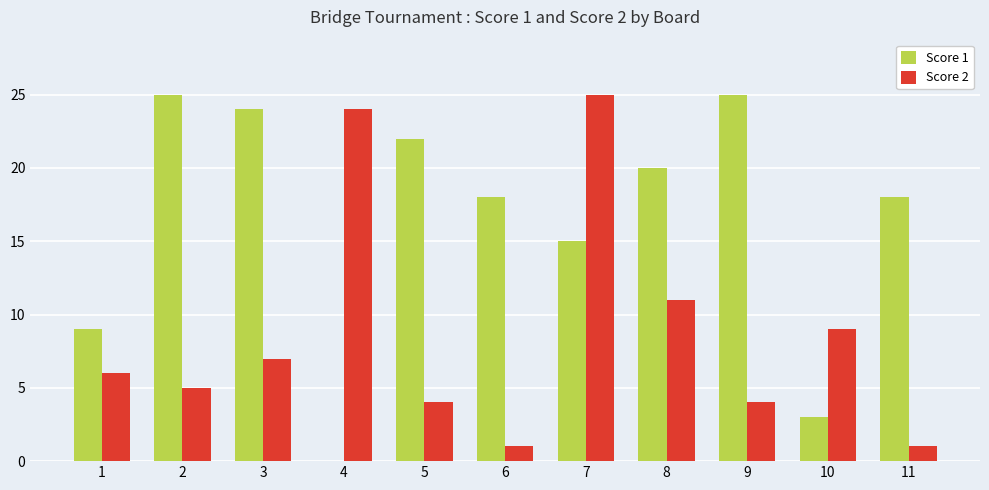

Between 4 and 7, which series saw the biggest shift?

Score 1